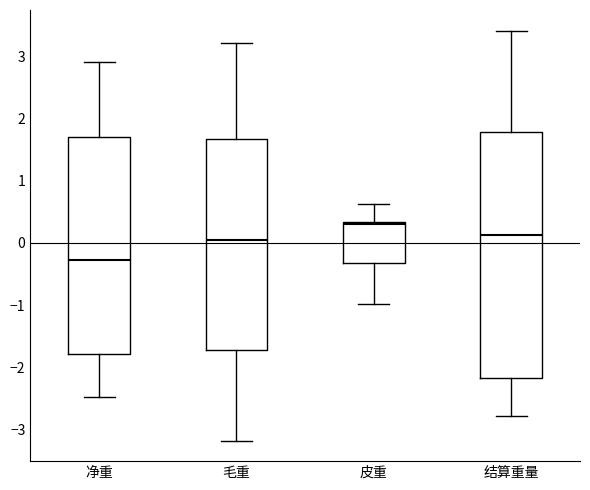

Where does the lower whisker of the box for 皮重 end on the y-axis? The values are not printed on the chart, so give them approximately, as read against the axis.

-1.0